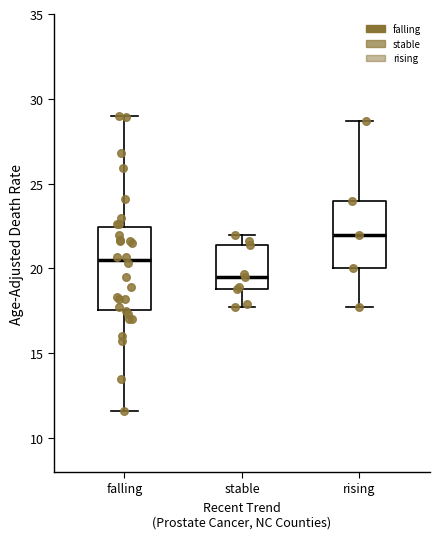

Which box has the highest median line?

rising